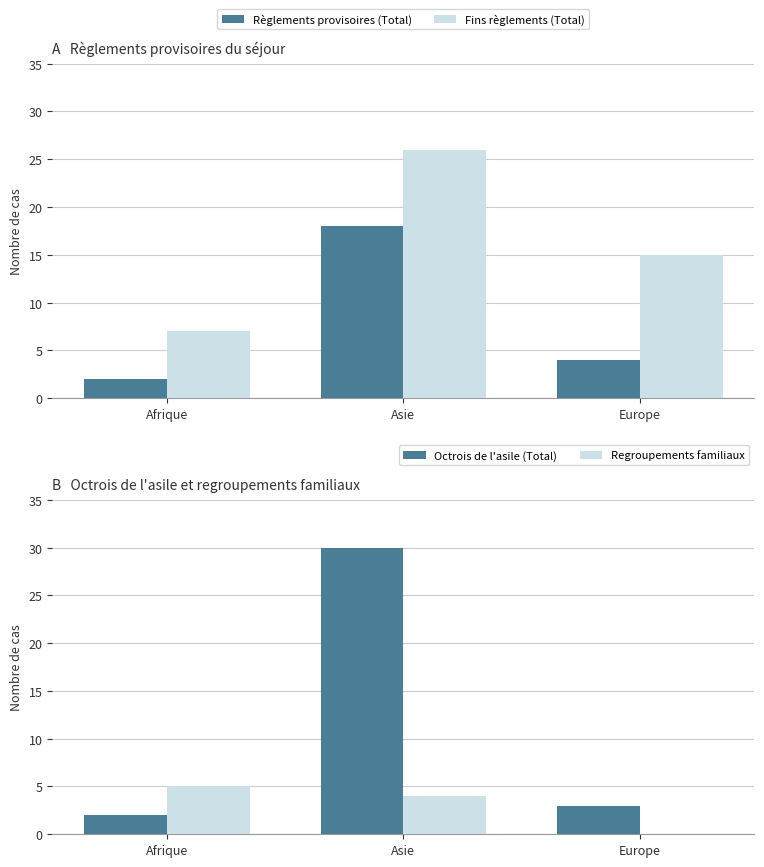

Reading right to left, list all the values displayed in this chart.

Règlements provisoires (Total): 4	18	2
Fins règlements (Total): 15	26	7
Octrois de l'asile (Total): 3	30	2
Regroupements familiaux: 0	4	5